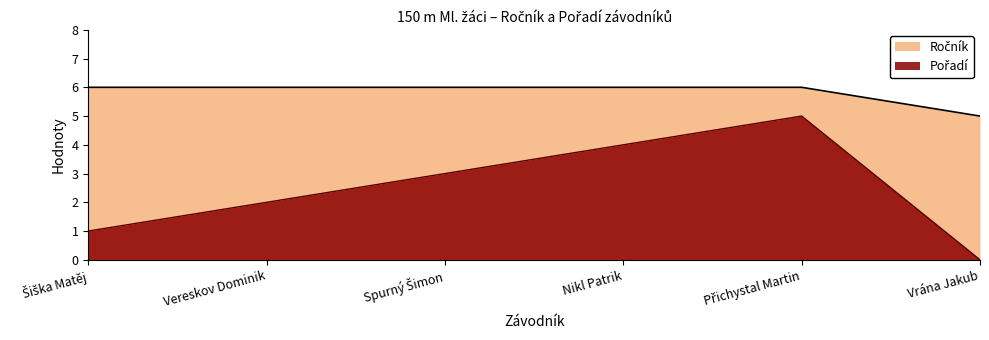

True or false: Pořadí and Ročník cross at least once.

False